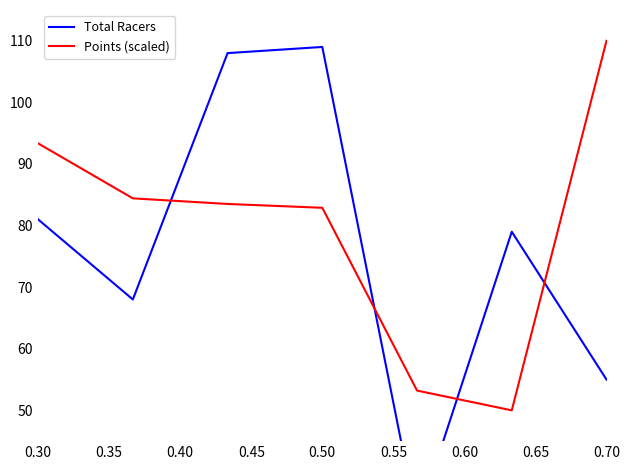

The value of Points (scaled) at 0.30 is 53.4. True or false?

False